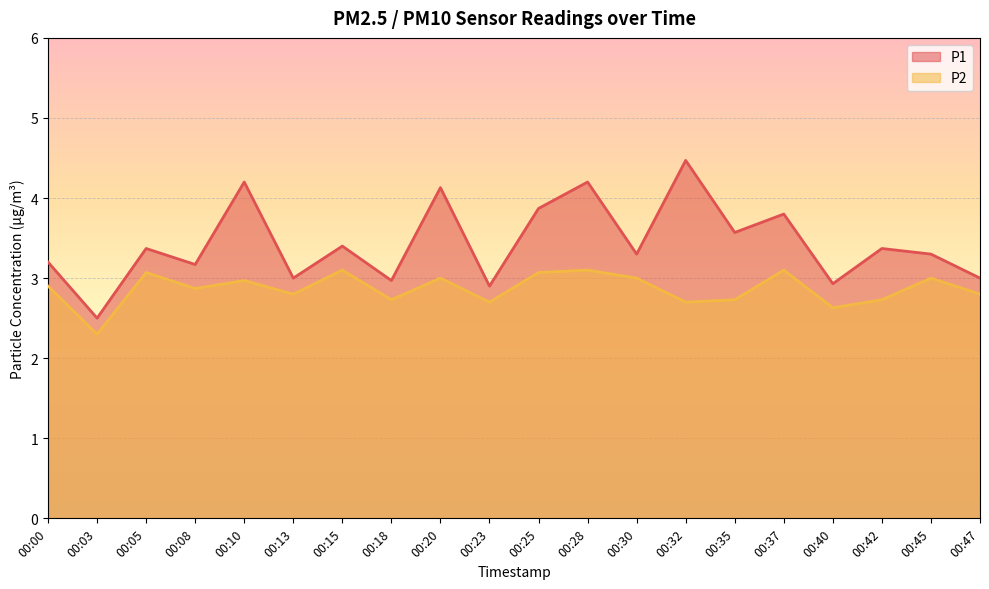

Which category has the lowest value across all series?

00:03